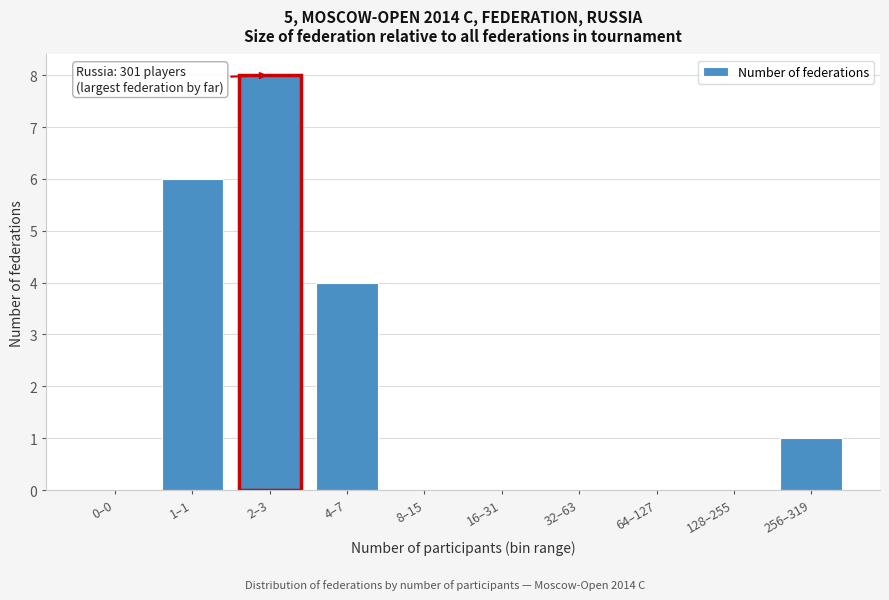

Reading left to right, what are all the values shown in this chart?

0–0=0	1–1=6	2–3=8	4–7=4	8–15=0	16–31=0	32–63=0	64–127=0	128–255=0	256–319=1